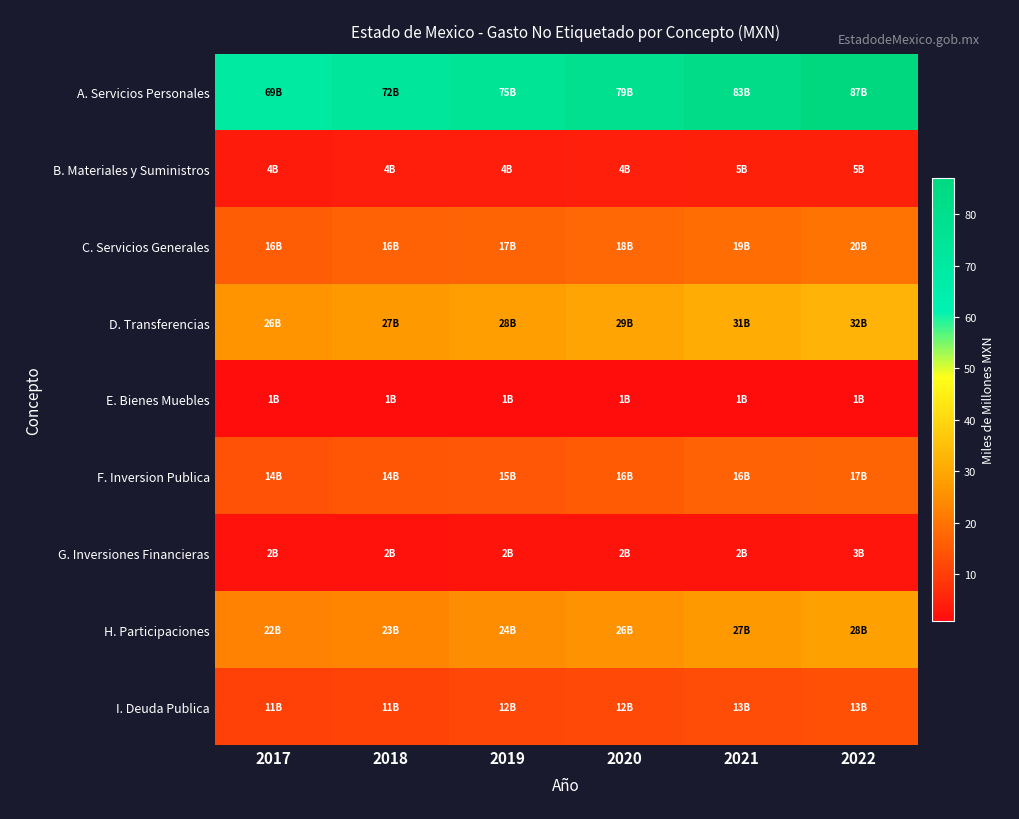

How many series are shown in this chart?

9